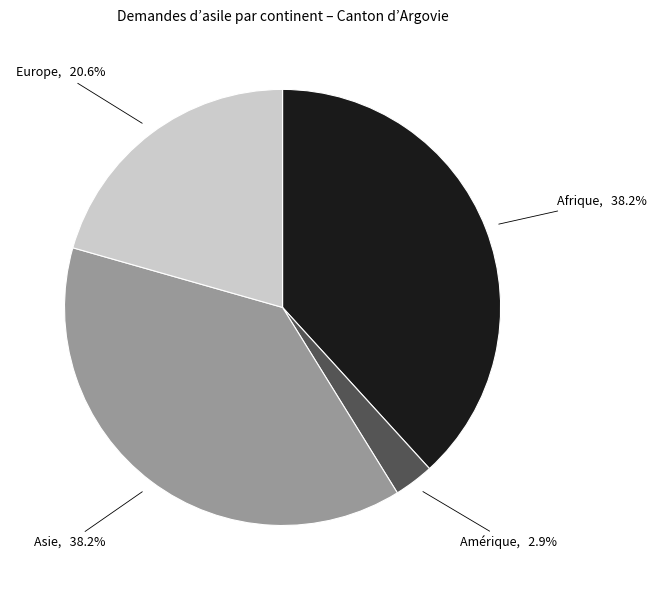

Does any single category account for the majority?

No